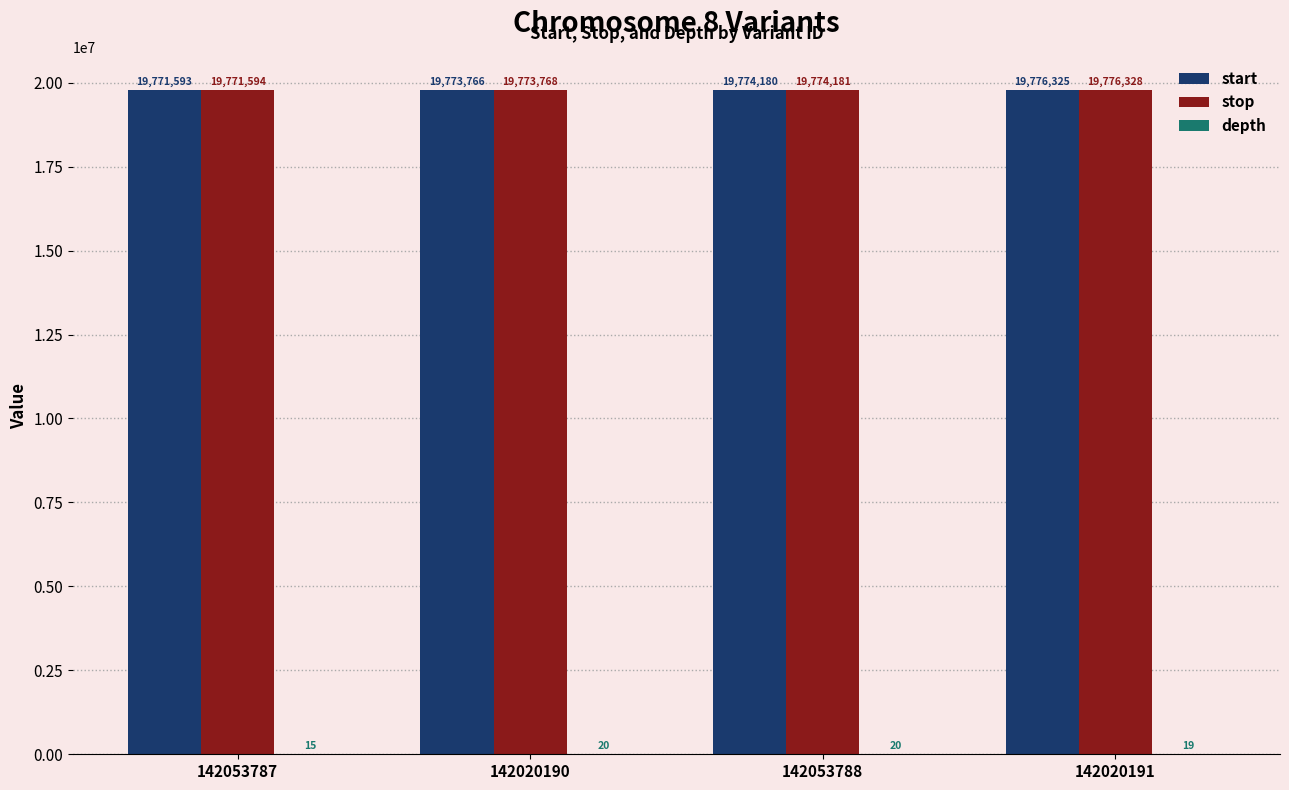

The stop series shows 19776328 at 142020191. True or false?

True